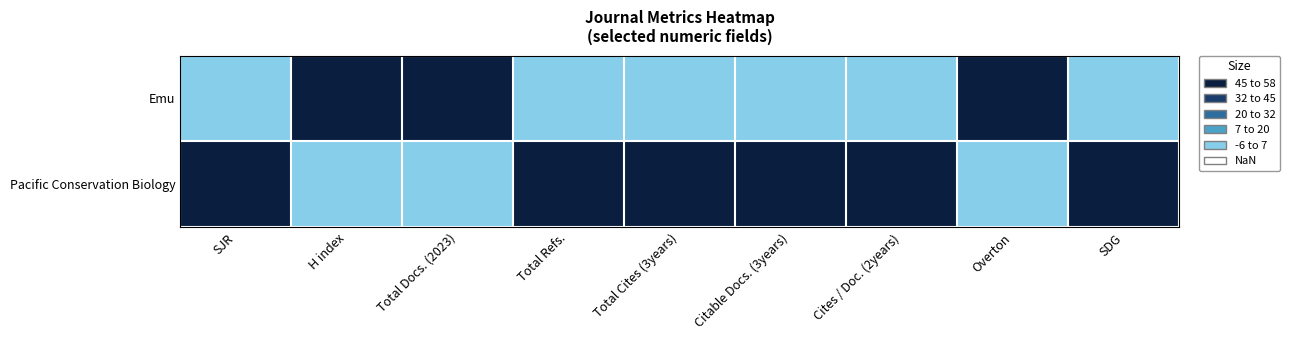

Which series changed the most between Total Docs. (2023) and Citable Docs. (3years)?

Emu